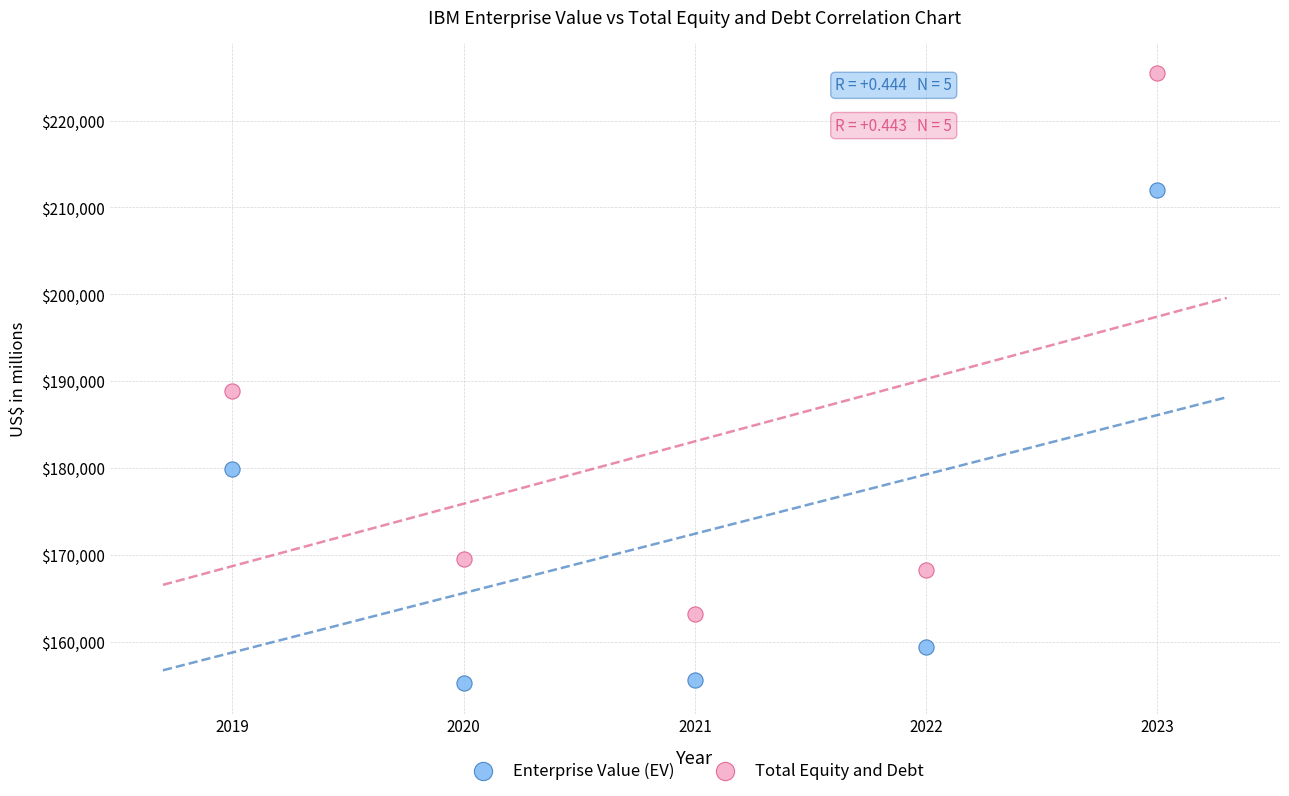

What are all the series names shown in the legend?

Enterprise Value (EV), Total Equity and Debt